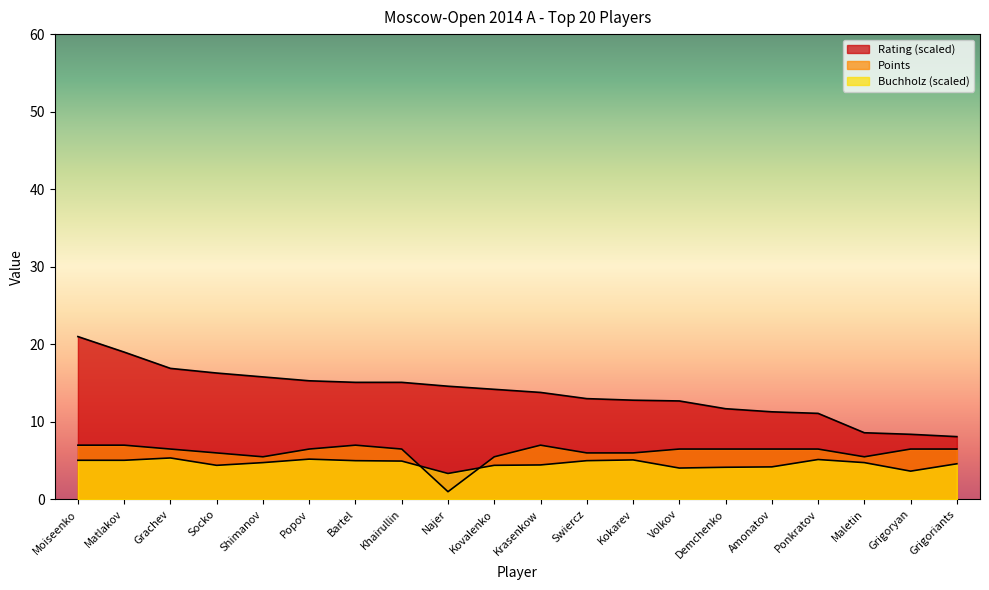

List the series in order of their overall mean, highest first.

Rating, Points, Buchholz